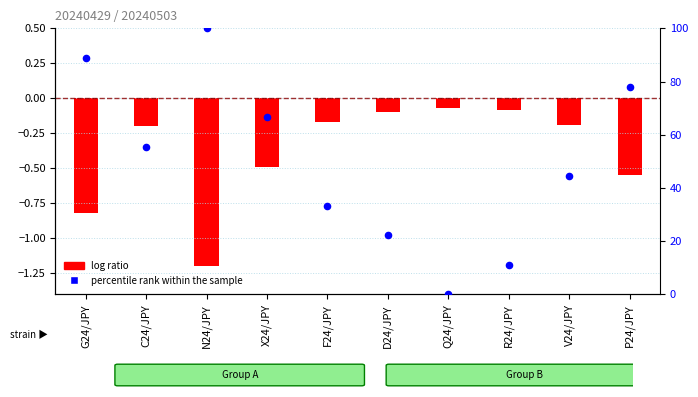

What is the change in value from D24/JPY to P24/JPY?

+55.6